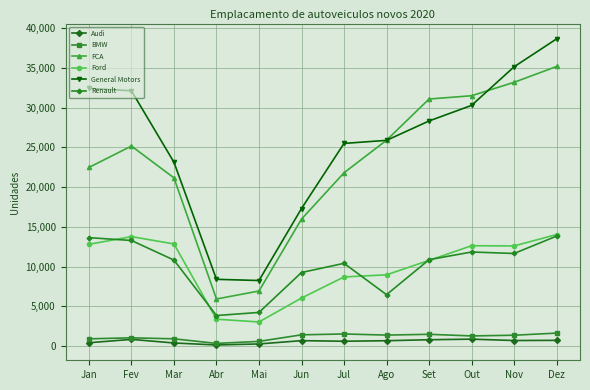

What is the label of the 10th point from the right?

Mar